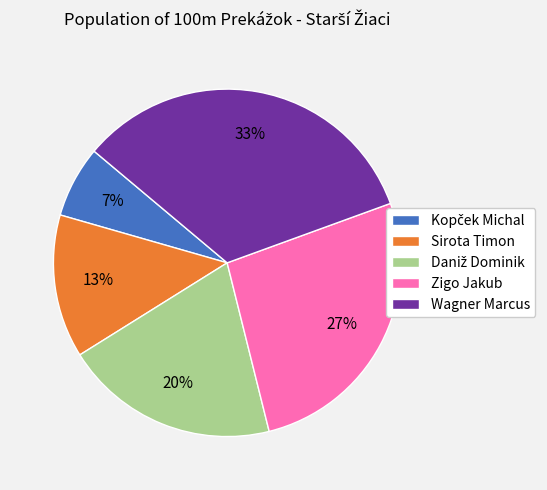

Which slice is the largest?

Wagner Marcus